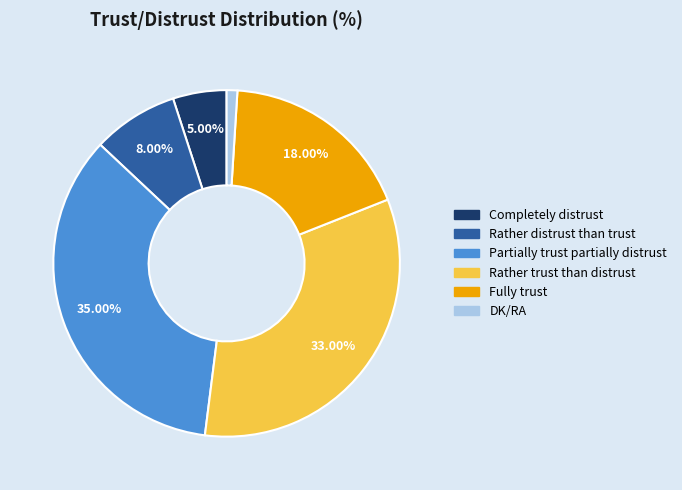

True or false: Completely distrust accounts for 1% of the total.

False